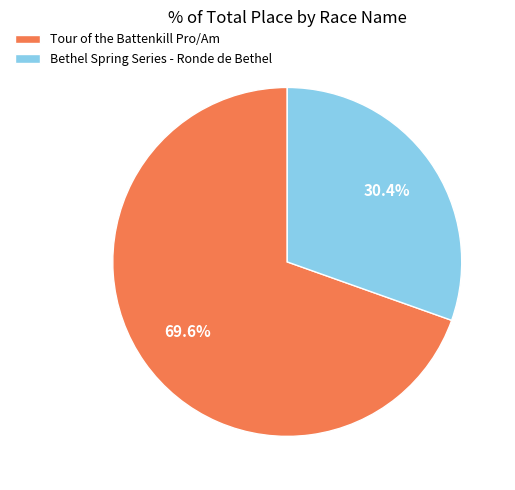

The Bethel Spring Series - Ronde de Bethel slice represents 30% of the pie. True or false?

True